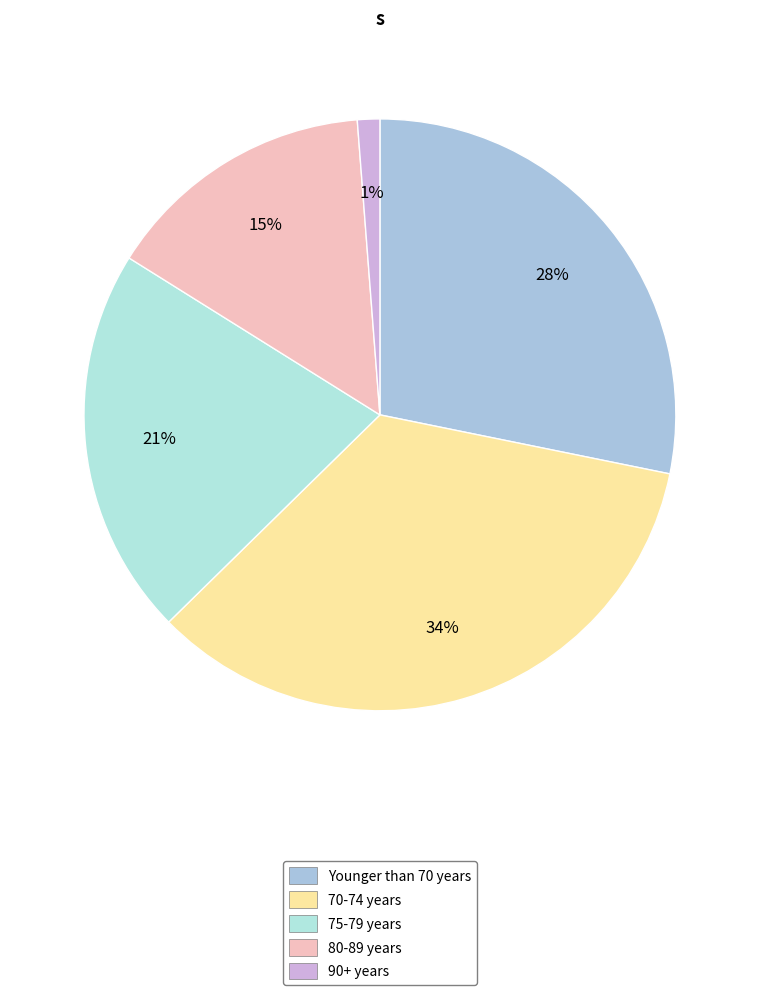

Is it true that Younger than 70 years is 37% of the pie?

False